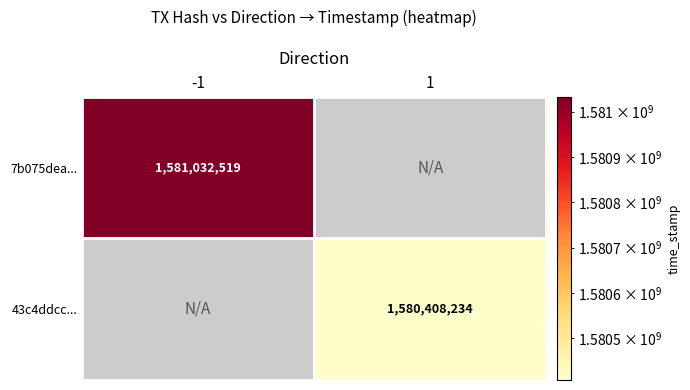

The value of 43c4ddcc... at 1 is 1580408234. True or false?

True